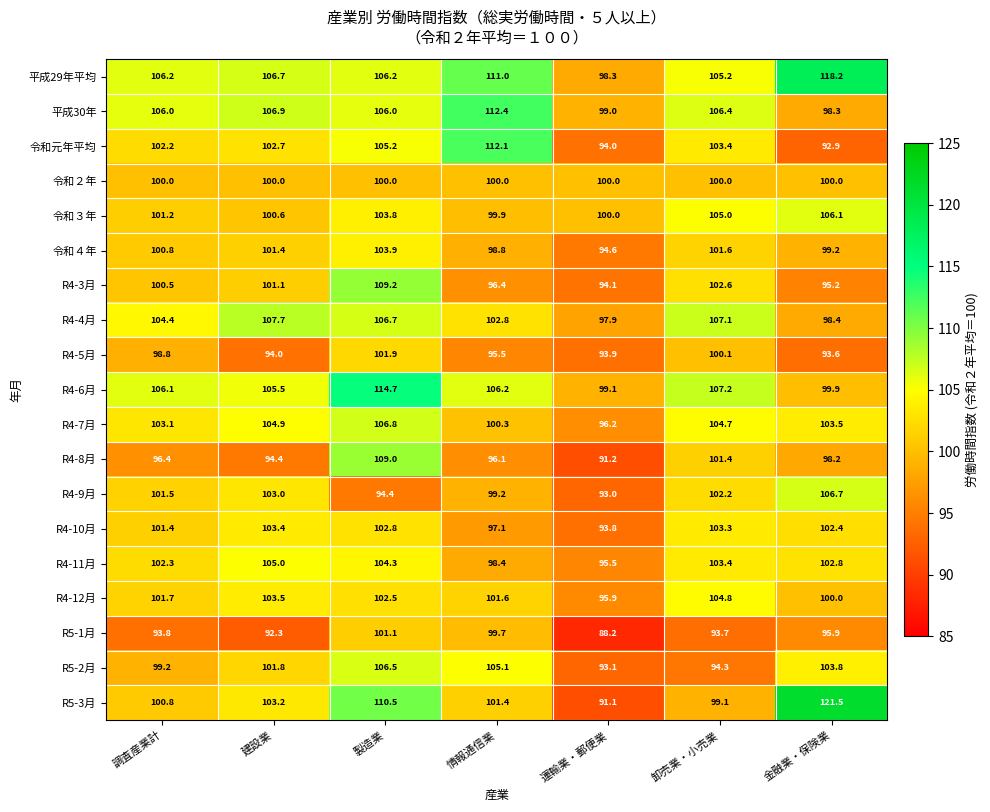

Where is 令和４年 nearest to the value 99?

情報通信業